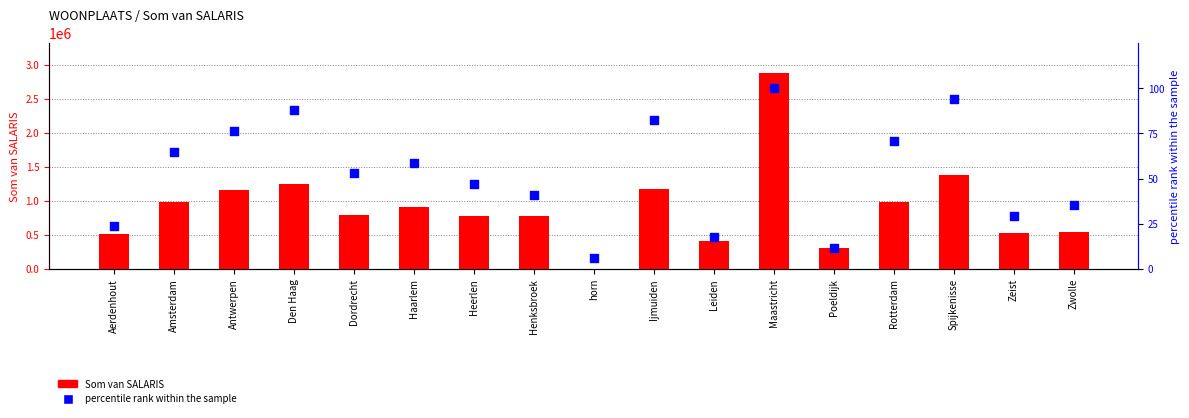

Which series reaches the maximum Y coordinate?

Som van SALARIS